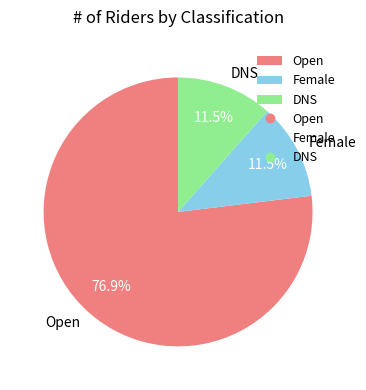

Is there any slice that represents more than half of the pie?

Yes